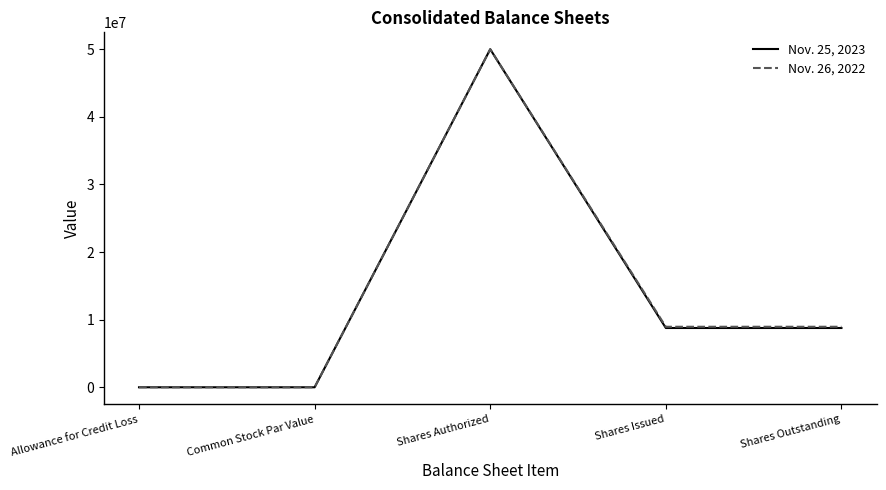

What is the difference between the second highest and second lowest values in the Nov. 25, 2023 series?

8767686